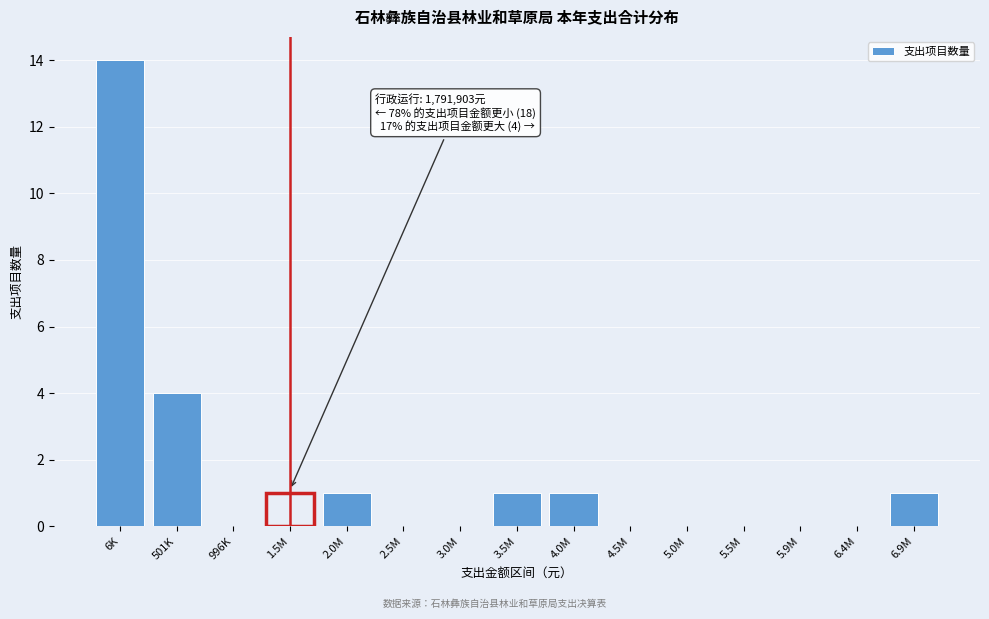

Reading left to right, what are all the values shown in this chart?

6K=14	501K=4	996K=0	1.5M=1	2.0M=1	2.5M=0	3.0M=0	3.5M=1	4.0M=1	4.5M=0	5.0M=0	5.5M=0	5.9M=0	6.4M=0	6.9M=1